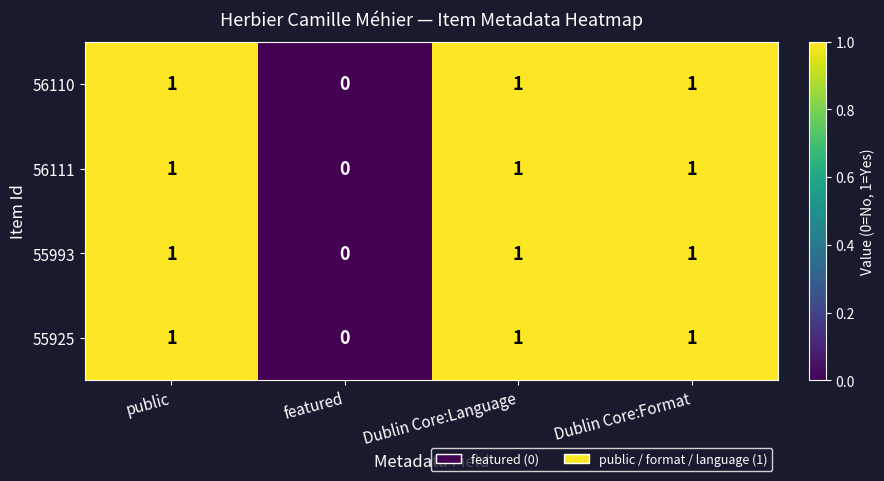

At which label does 56110 reach its minimum?

featured